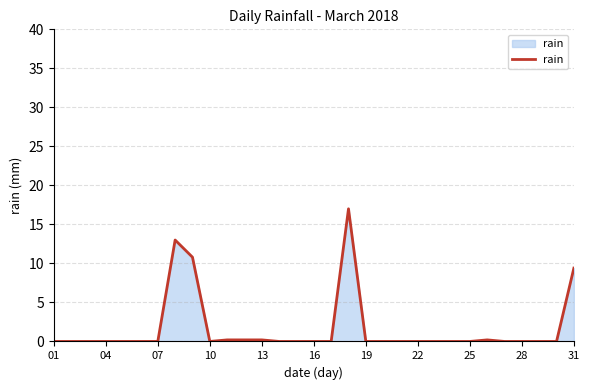

True or false: there are more than 0 points higher than both neighbors.

True